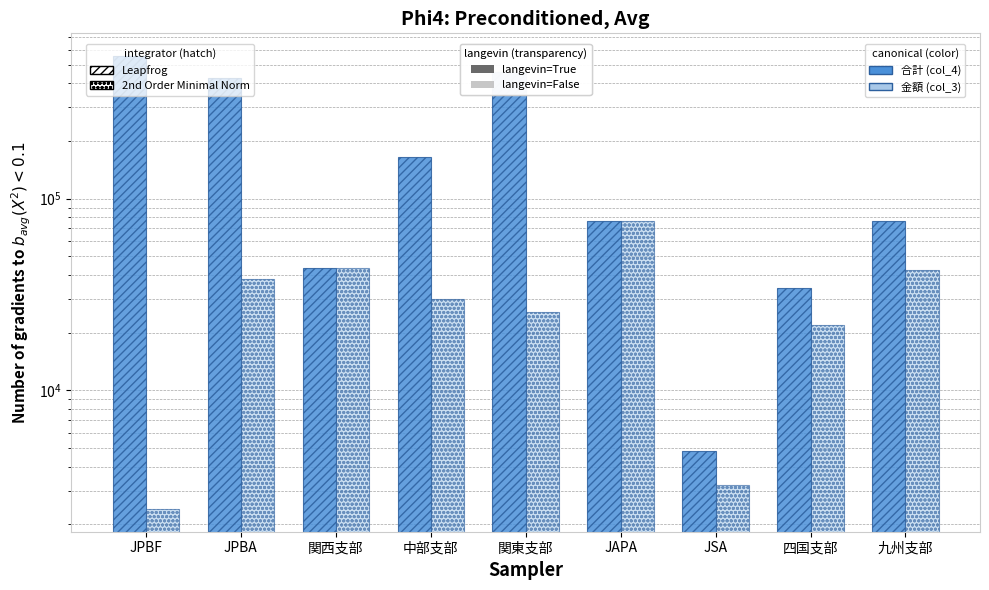

True or false: col_3 (金額) has a value of 44988 at 関東支部.

False